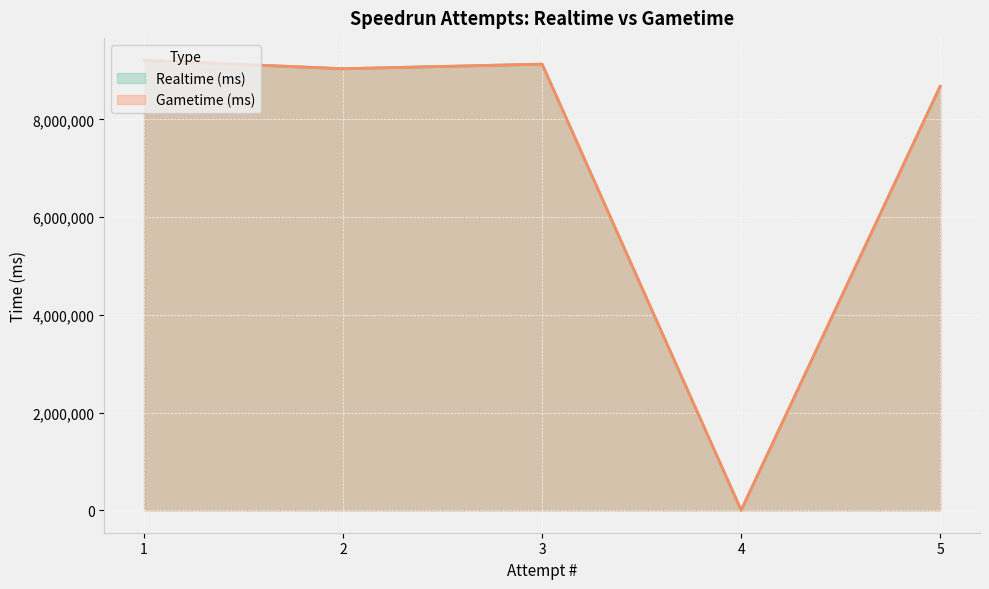

At which label is Realtime (ms) closest to 4604290?

5